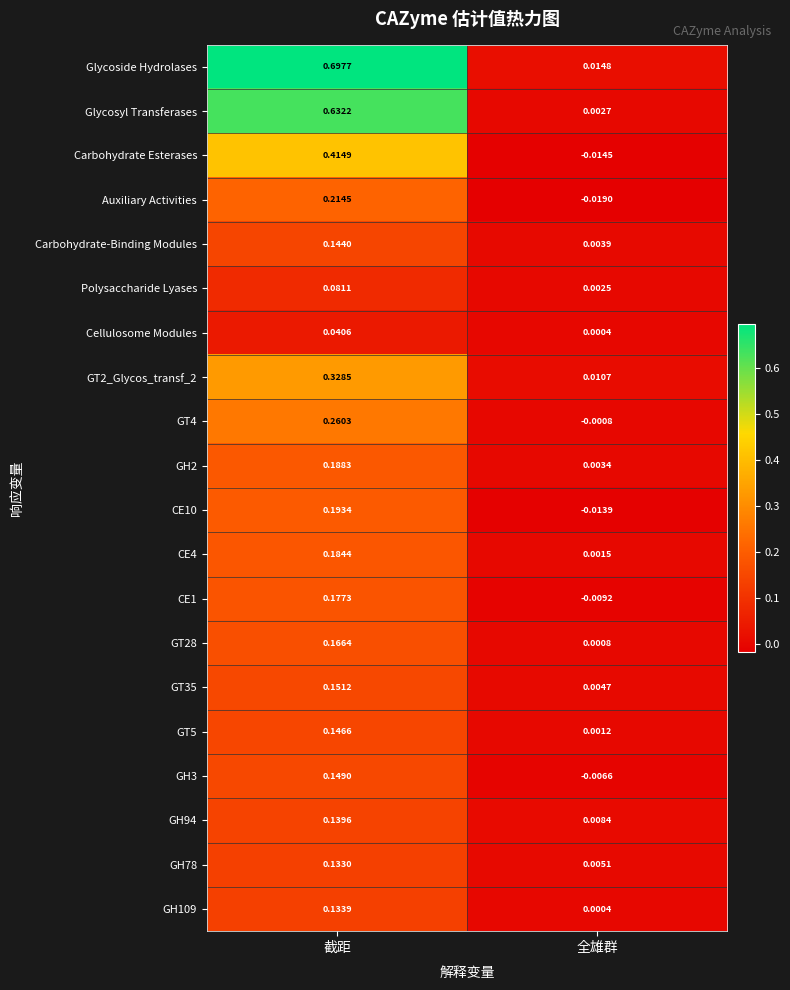

At 截距, list the series in order from smallest to largest.

Cellulosome Modules, Polysaccharide Lyases, GH78, GH109, GH94, Carbohydrate-Binding Modules, GT5, GH3, GT35, GT28, CE1, CE4, GH2, CE10, Auxiliary Activities, GT4, GT2_Glycos_transf_2, Carbohydrate Esterases, Glycosyl Transferases, Glycoside Hydrolases